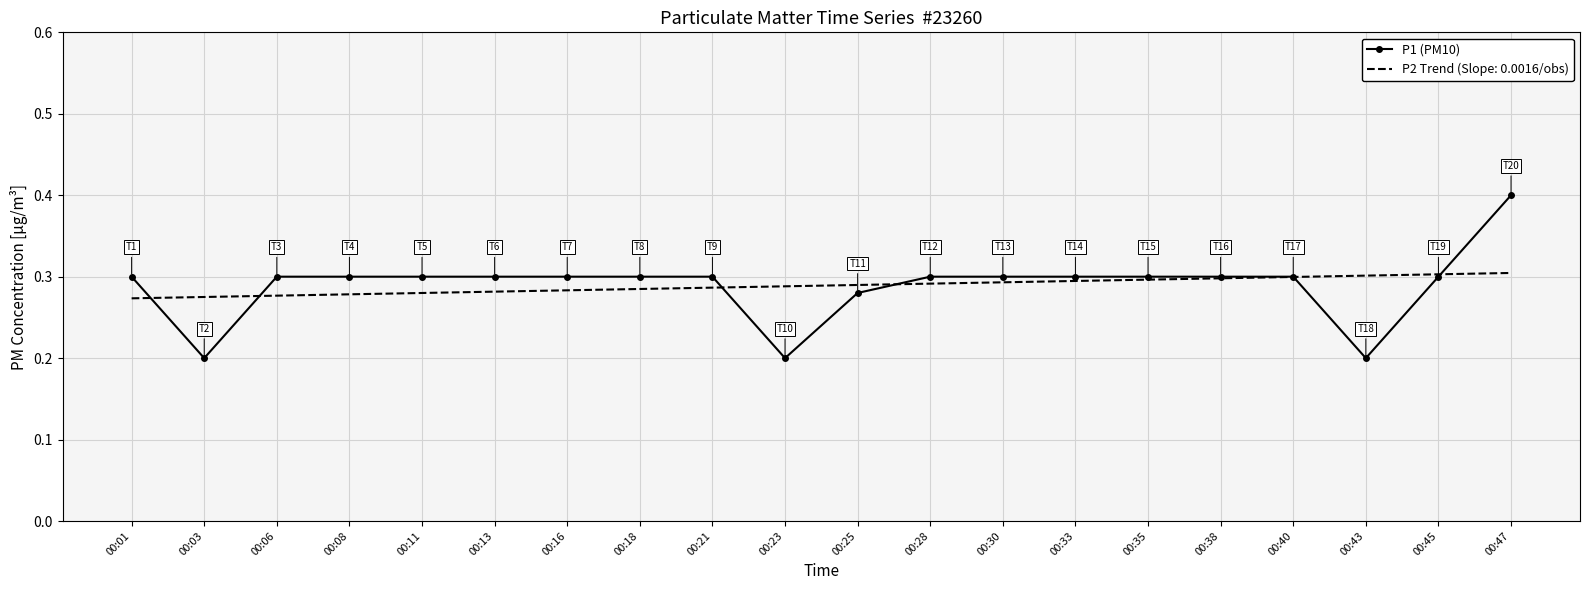

Rank the series by their maximum value, from highest to lowest.

P1 (PM10), P2 Trend (Slope: 0.0016/obs)